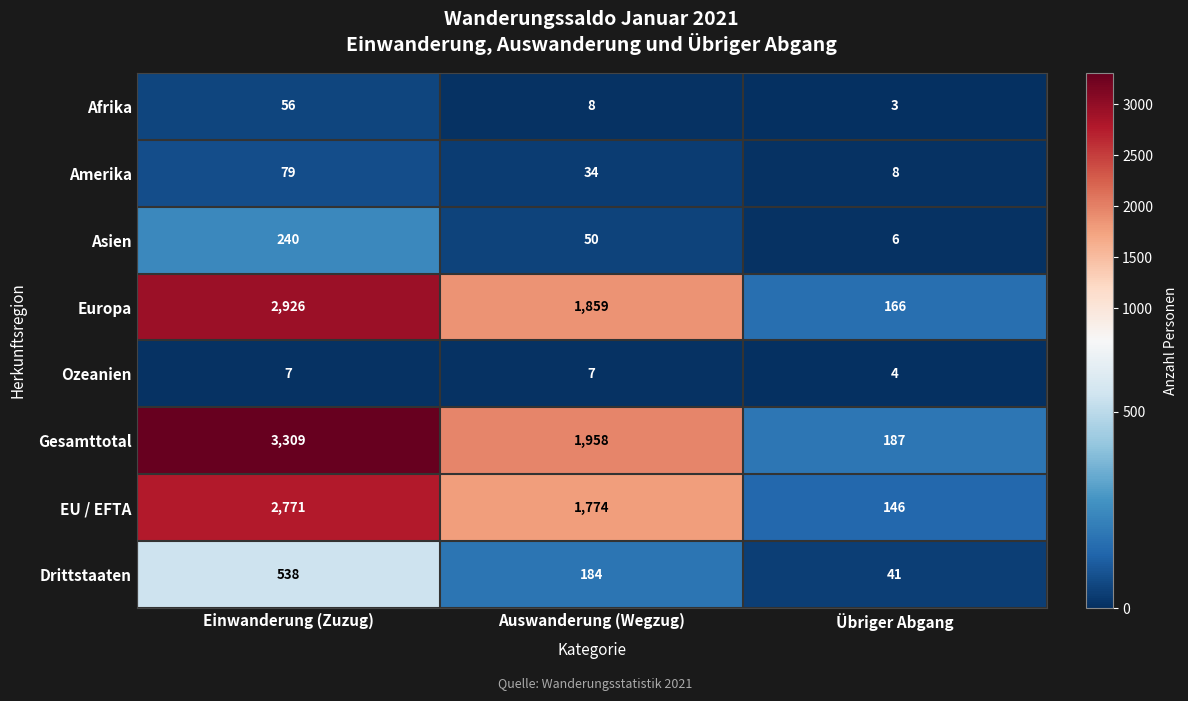

Reading right to left, transcribe all the data shown in this chart.

Afrika: 3	8	56
Amerika: 8	34	79
Asien: 6	50	240
Europa: 166	1859	2926
Ozeanien: 4	7	7
Gesamttotal: 187	1958	3309
EU / EFTA: 146	1774	2771
Drittstaaten: 41	184	538